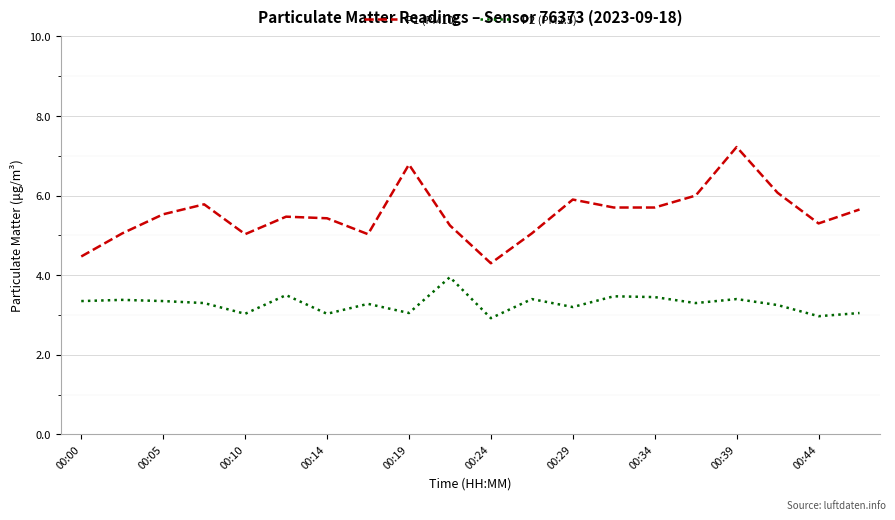

What is the highest value of the P1 (PM10) series?

7.2